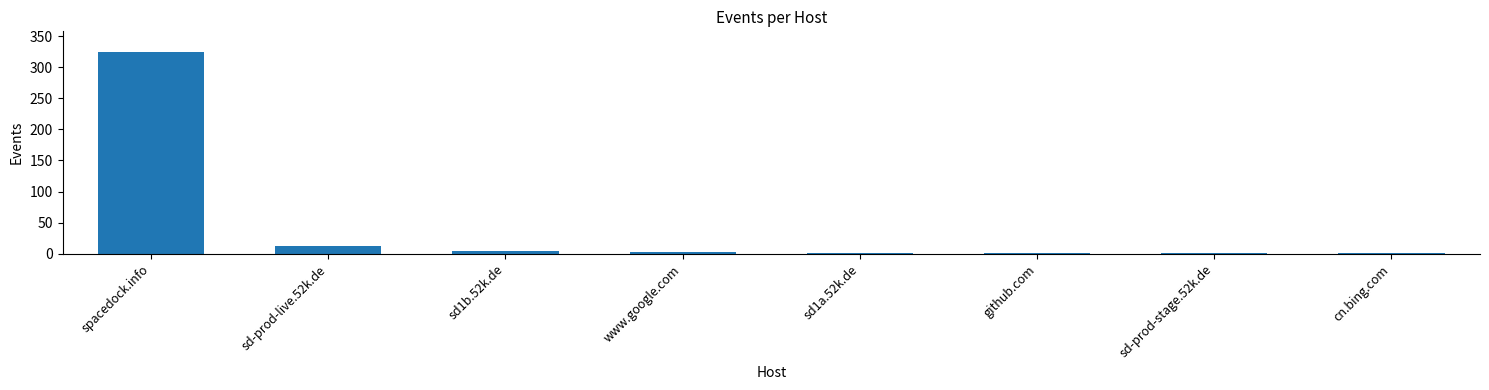

What is the maximum value shown in the chart?

325